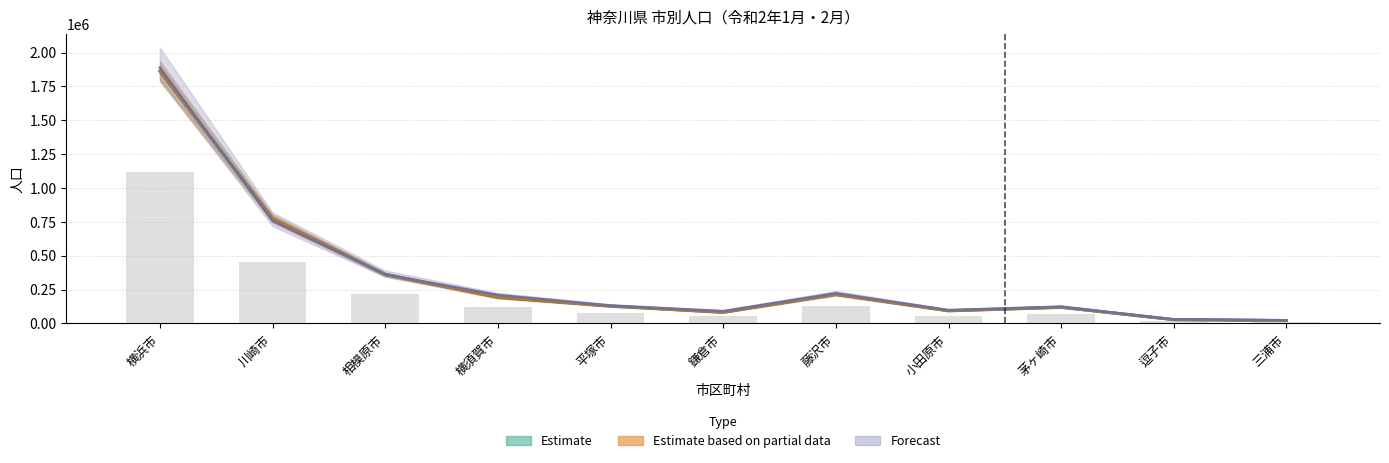

The value of Jan 総人口 at 藤沢市 is 130162.2. True or false?

True